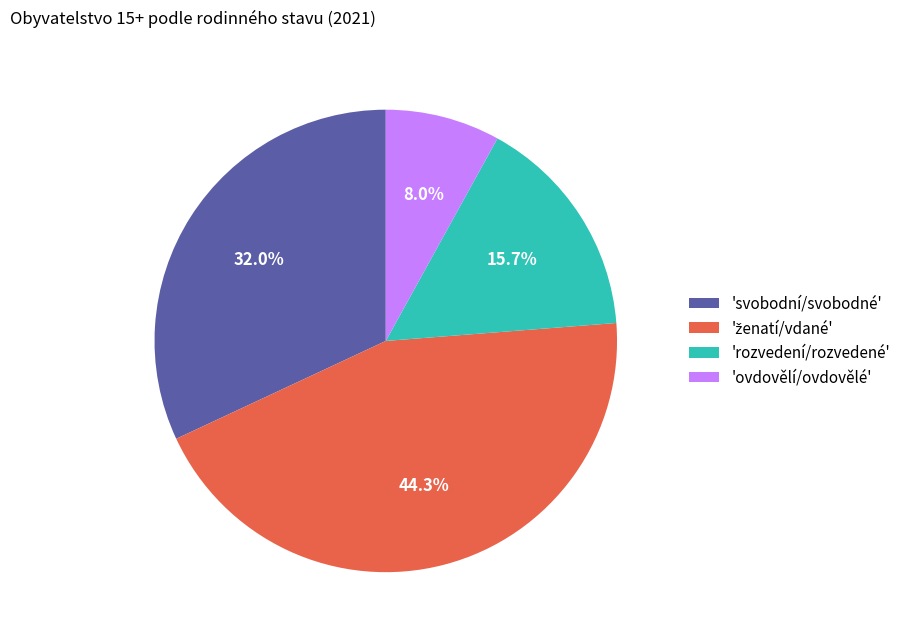

How many segments does this pie chart have?

4